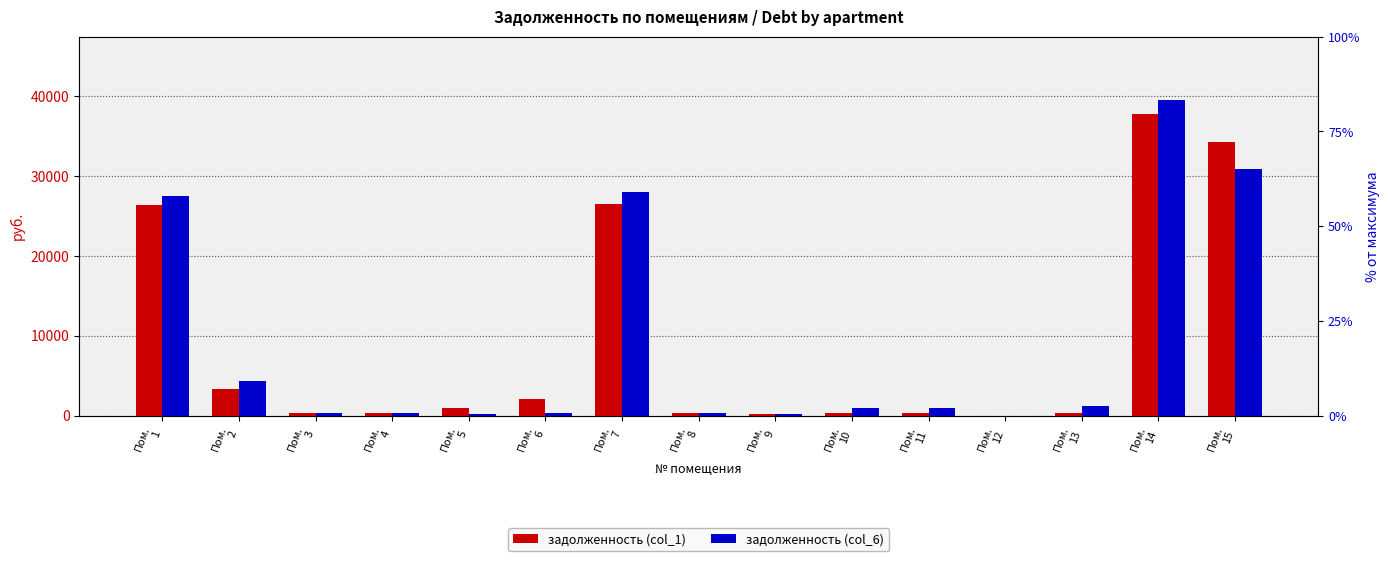

Reading right to left, extract all data points from this chart.

задолженность (col_1): Пом.
15=34280.0	Пом.
14=37758.2	Пом.
13=326.3	Пом.
12=0.0	Пом.
11=330.2	Пом.
10=324.2	Пом.
9=228.6	Пом.
8=303.7	Пом.
7=26453.3	Пом.
6=2038.7	Пом.
5=983.8	Пом.
4=306.0	Пом.
3=326.7	Пом.
2=3364.6	Пом.
1=26328.4
задолженность (col_6): Пом.
15=30842.0	Пом.
14=39533.1	Пом.
13=1253.7	Пом.
12=0.0	Пом.
11=991.7	Пом.
10=974.8	Пом.
9=228.6	Пом.
8=304.8	Пом.
7=28015.4	Пом.
6=306.9	Пом.
5=237.2	Пом.
4=306.0	Пом.
3=326.7	Пом.
2=4342.2	Пом.
1=27547.7